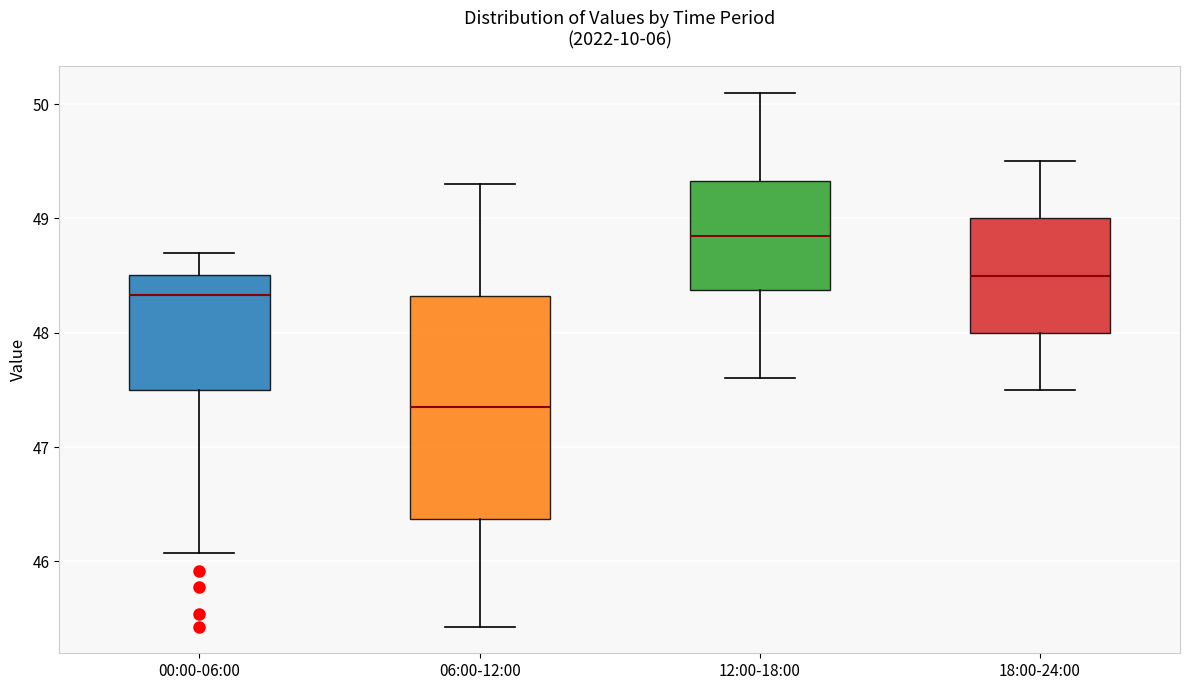

Which box's median line is the lowest?

06:00-12:00